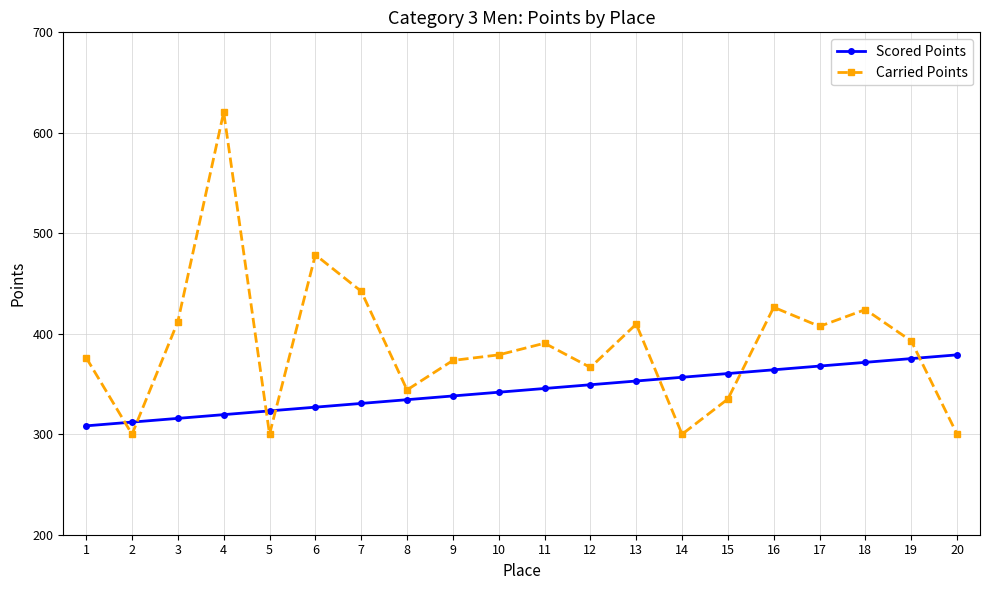

Rank the series by their maximum value, from highest to lowest.

Carried Points, Scored Points